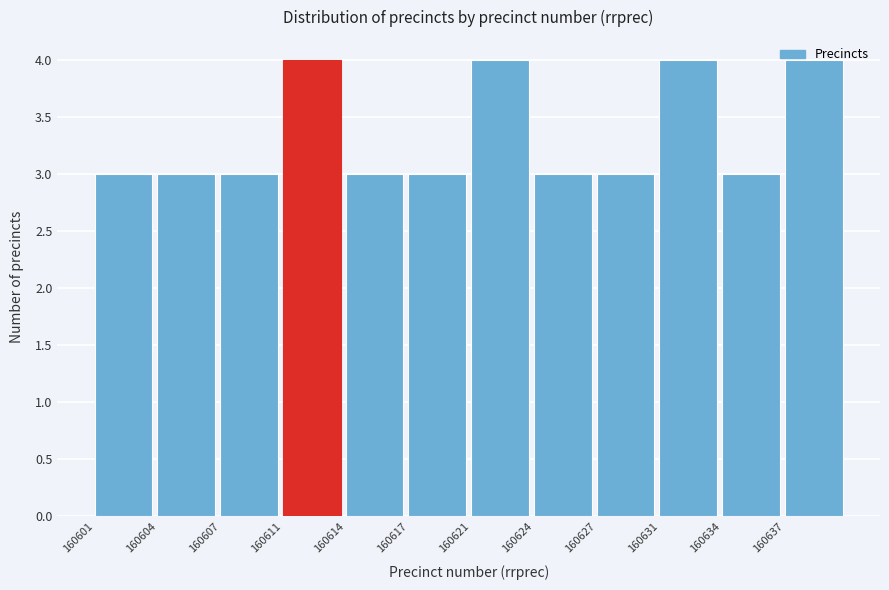

Which has a higher value, 160611 or 160601?

160611